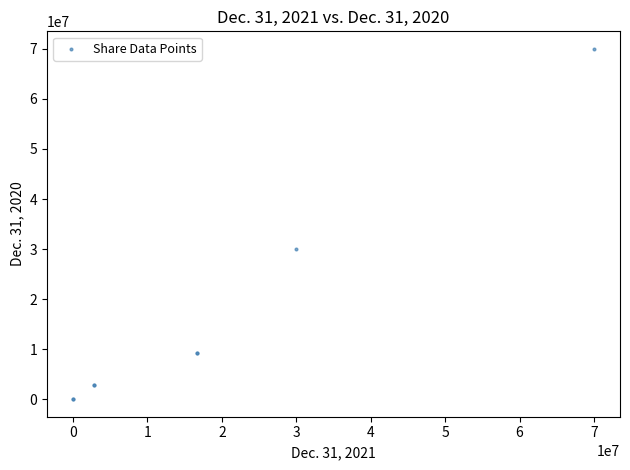

What Y value in the scatter plot is closest to 35000000?

30000000.0